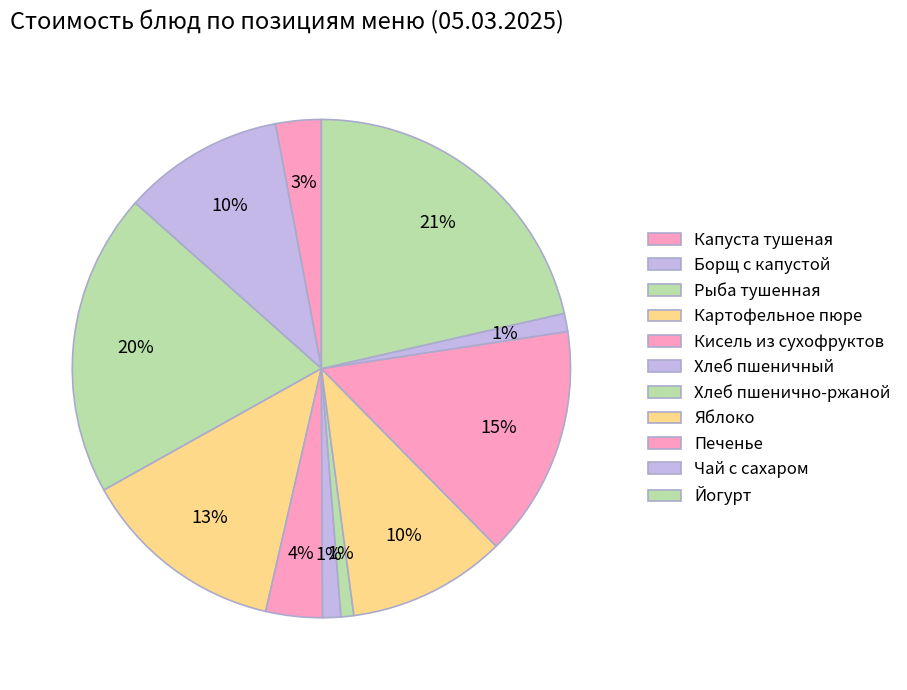

To the nearest percent, what is the combined percentage of Печенье and Картофельное пюре?

28%